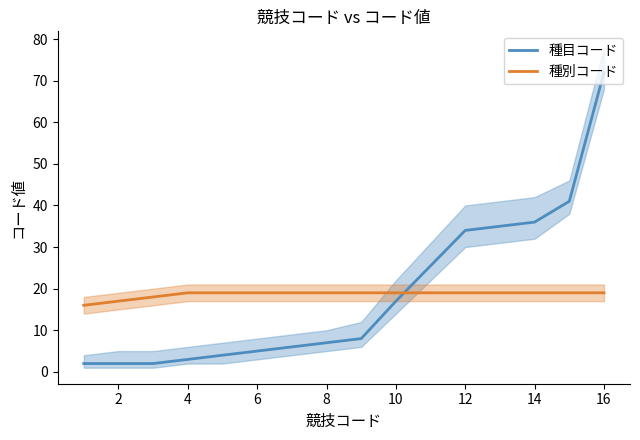

How many categories are shown in the chart?

13